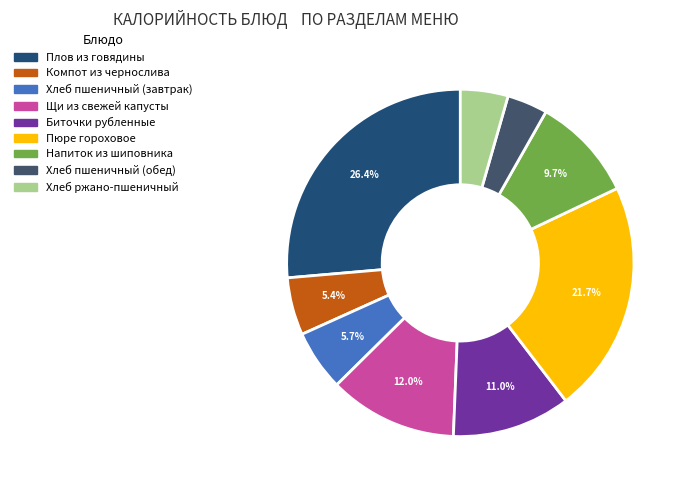

Between Напиток из шиповника and Пюре гороховое, which is larger?

Пюре гороховое